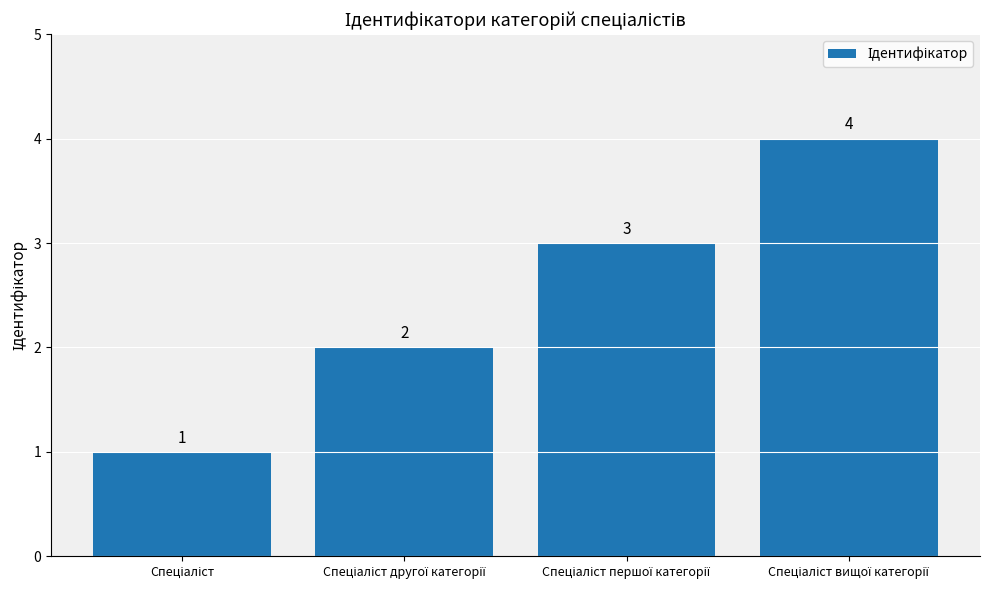

What is the sum of all values?

10